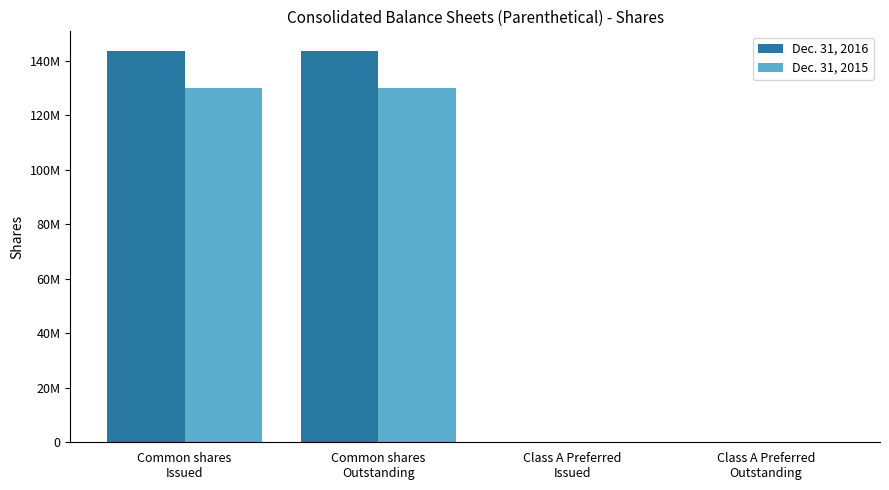

What are all the series names shown in the legend?

Dec. 31, 2016, Dec. 31, 2015